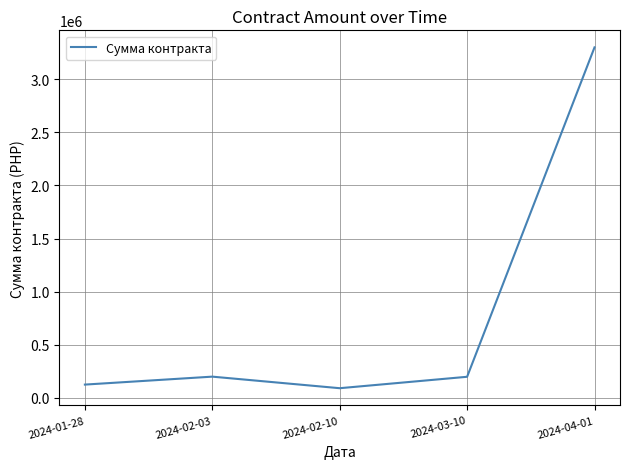

The value at 2024-02-03 is 199840. True or false?

True